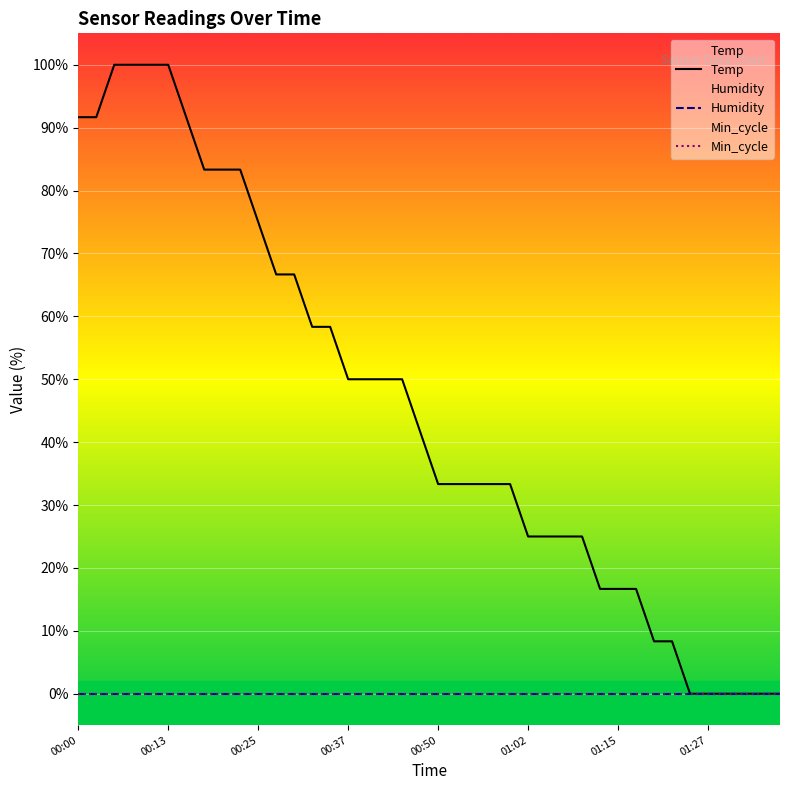

Which series changed the most between 13 and 38?

Temp